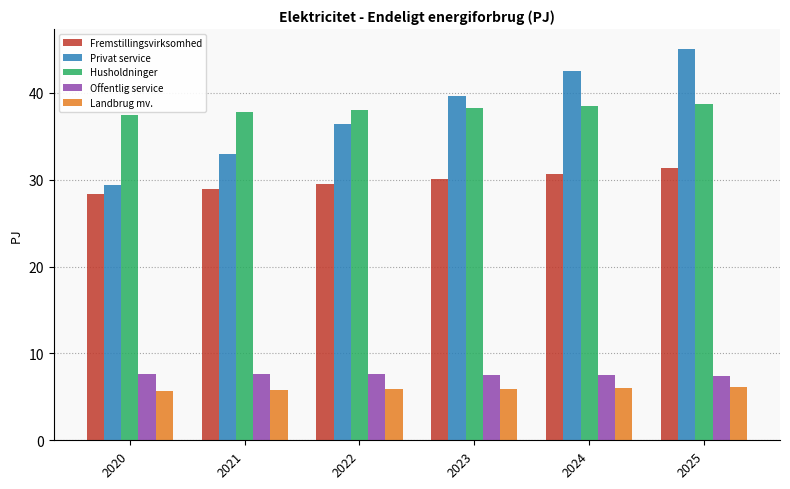

What is the average value of the Husholdninger series?

38.1